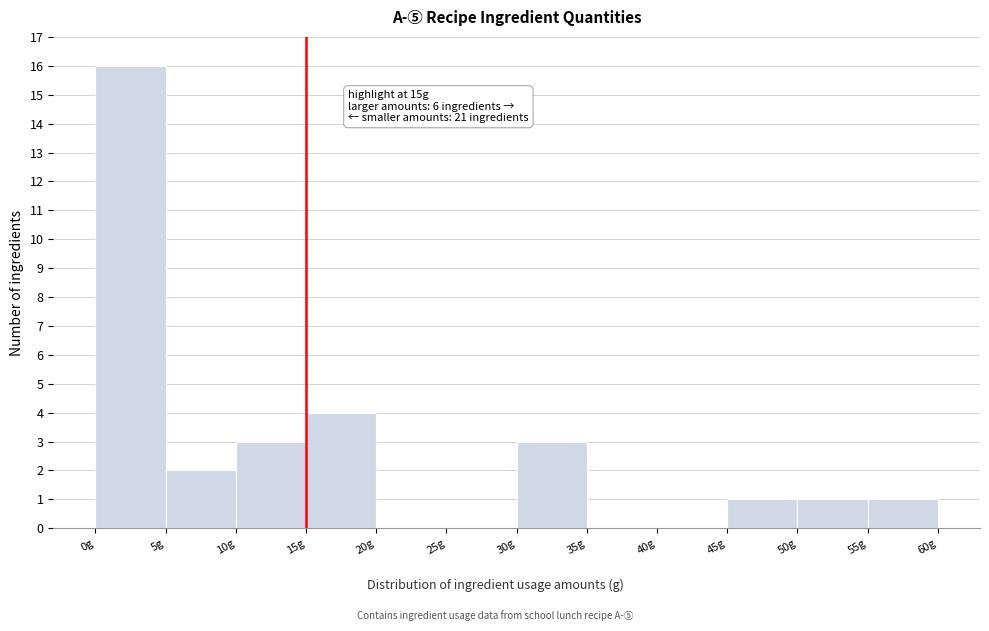

Over which range of the x-axis is the bar tallest?

0 to 5